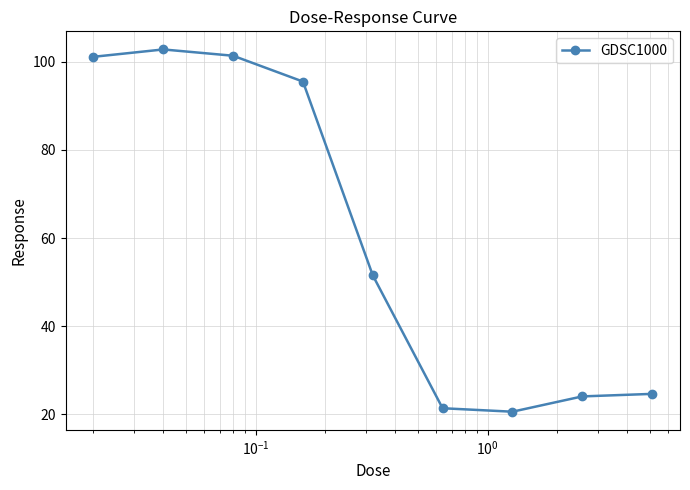

What is the value of the 3rd point from the left?

101.4